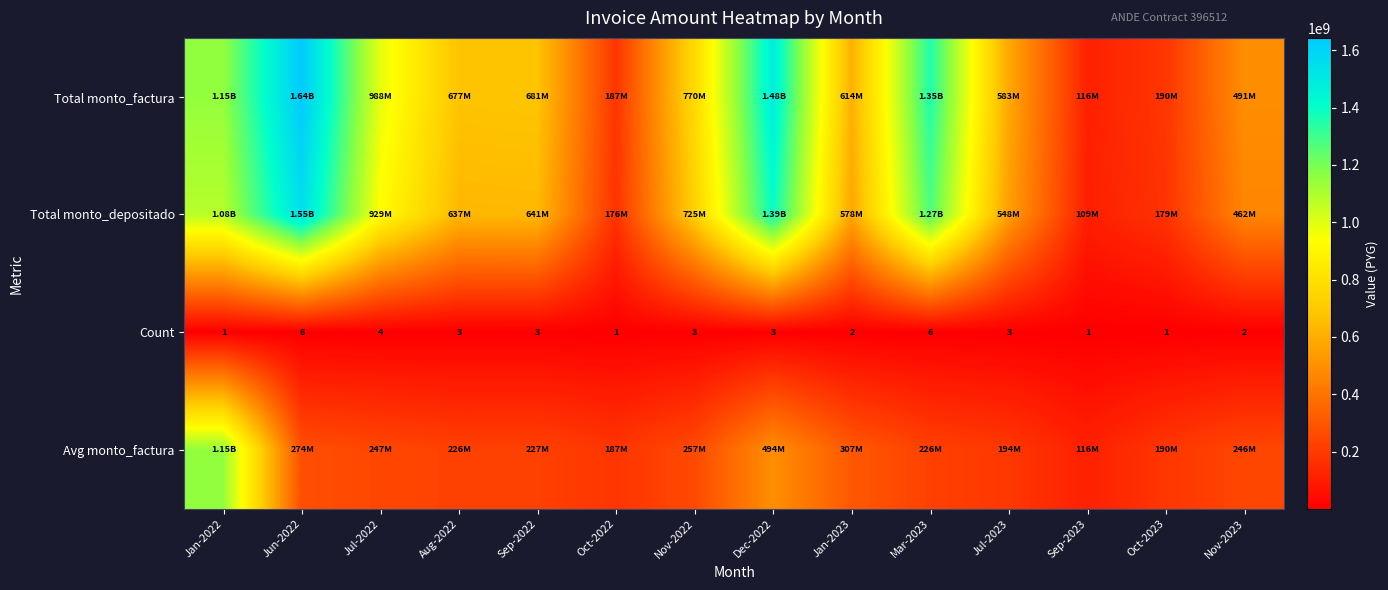

Which has a higher value, Oct-2022 or Sep-2022?

Sep-2022